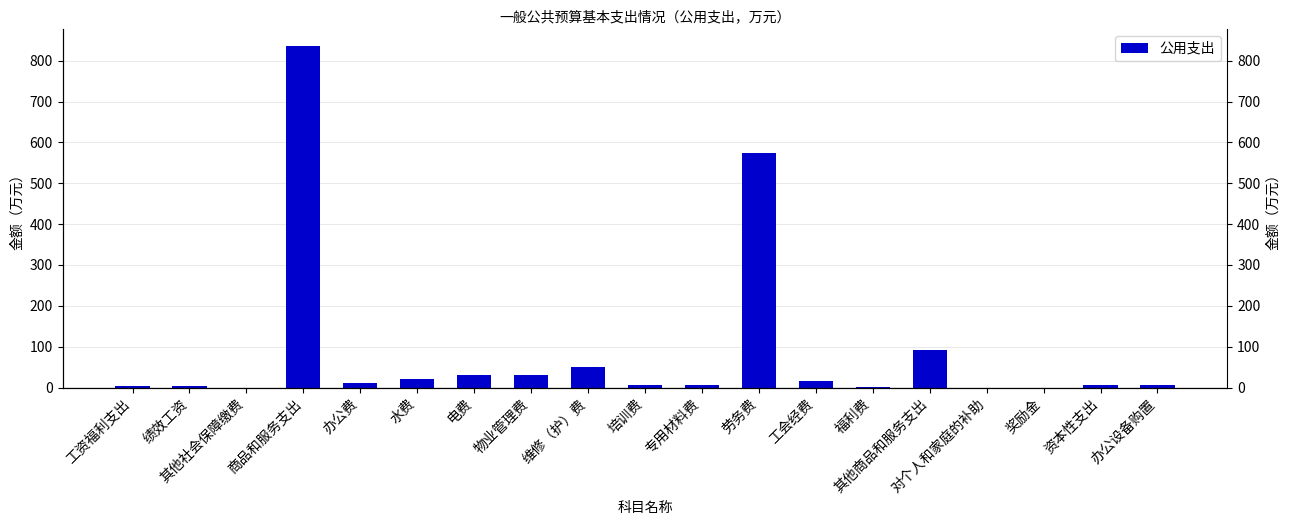

Reading left to right, transcribe all the data shown in this chart.

4.0	4.0	0.0	835.2	10.0	20.0	30.0	30.6	50.0	5.0	5.7	575.0	16.2	1.0	91.8	0.0	0.0	5.4	5.4